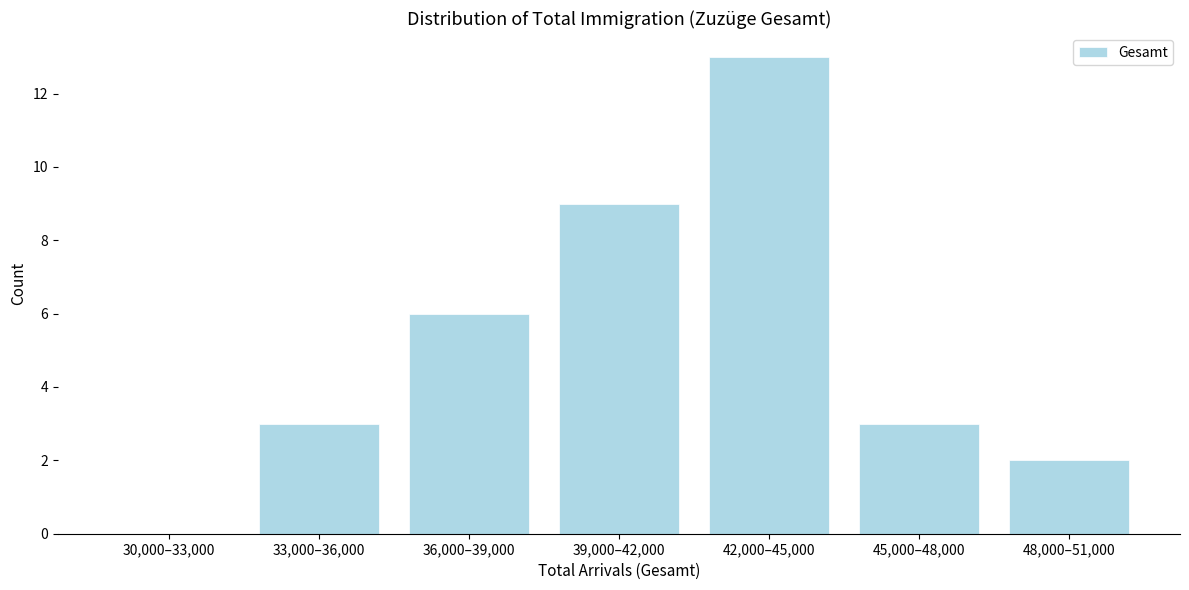

Reading right to left, extract all data points from this chart.

48,000–51,000=2	45,000–48,000=3	42,000–45,000=13	39,000–42,000=9	36,000–39,000=6	33,000–36,000=3	30,000–33,000=0